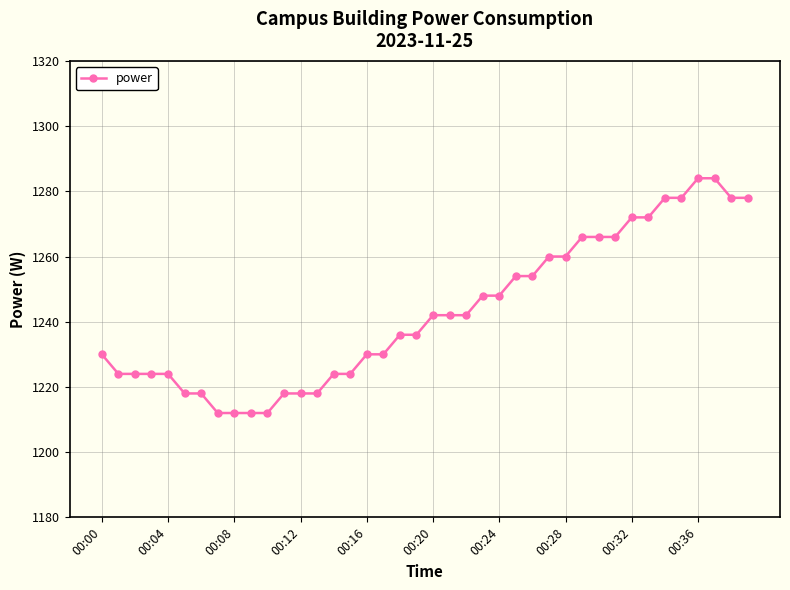

What is the greatest value displayed?

1284